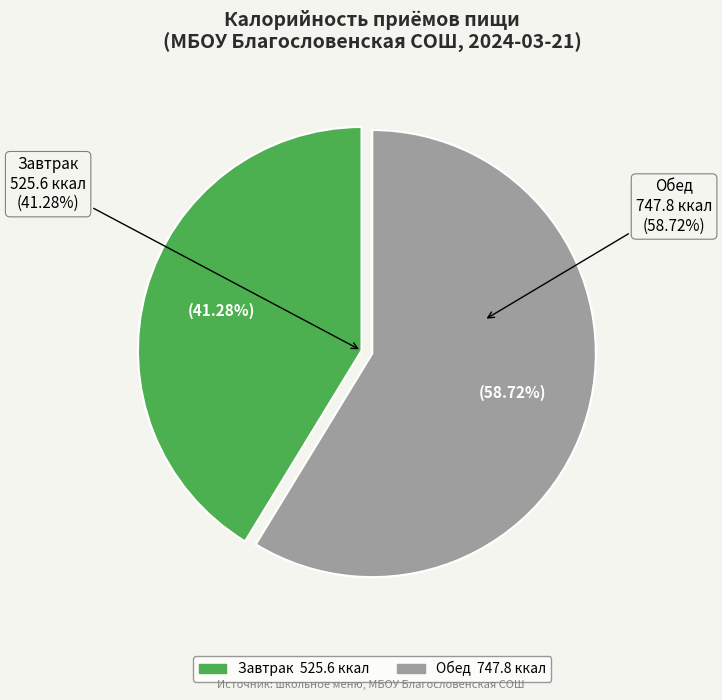

What is the largest slice in the pie chart?

Обед